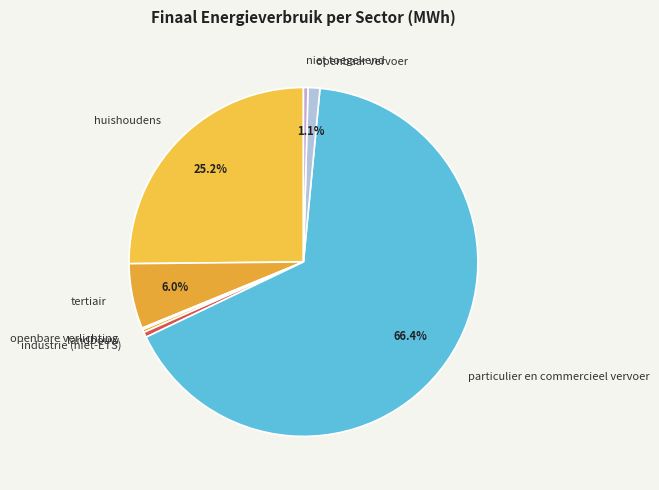

To the nearest percent, what percentage of the pie is particulier en commercieel vervoer?

66%